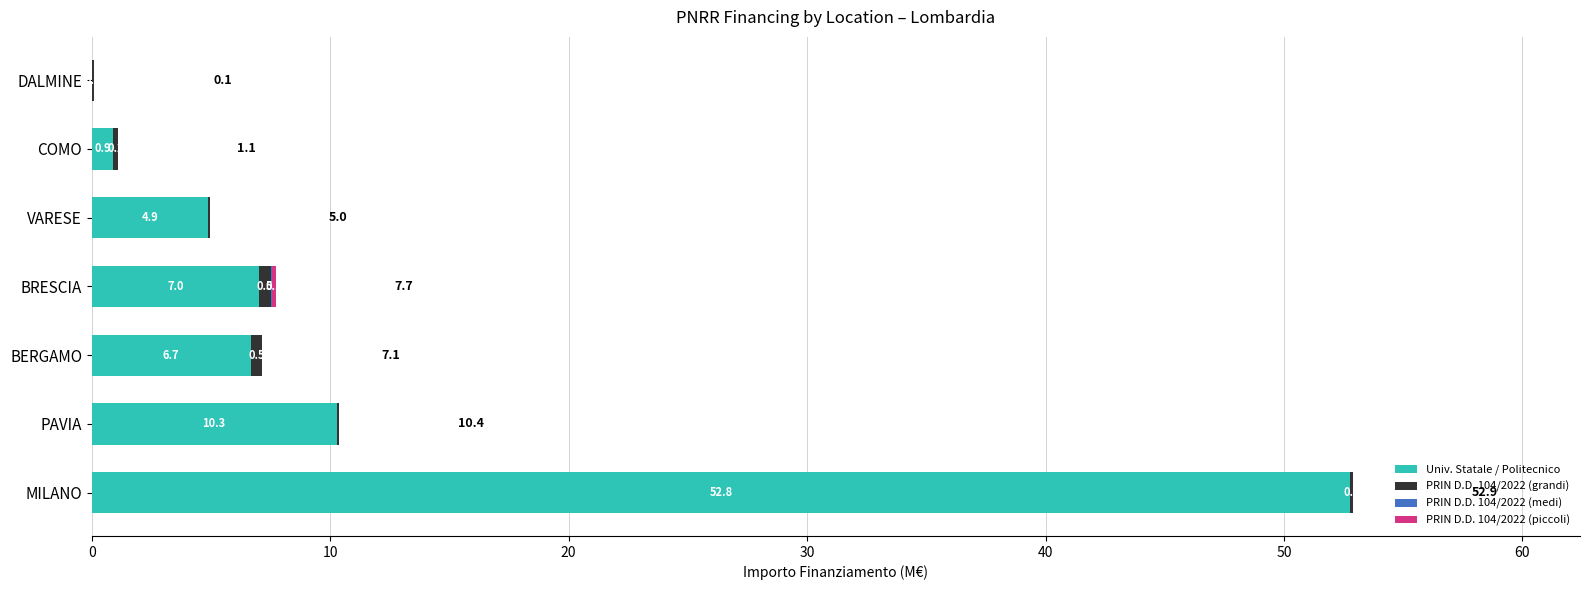

How many data points does each series have?

7